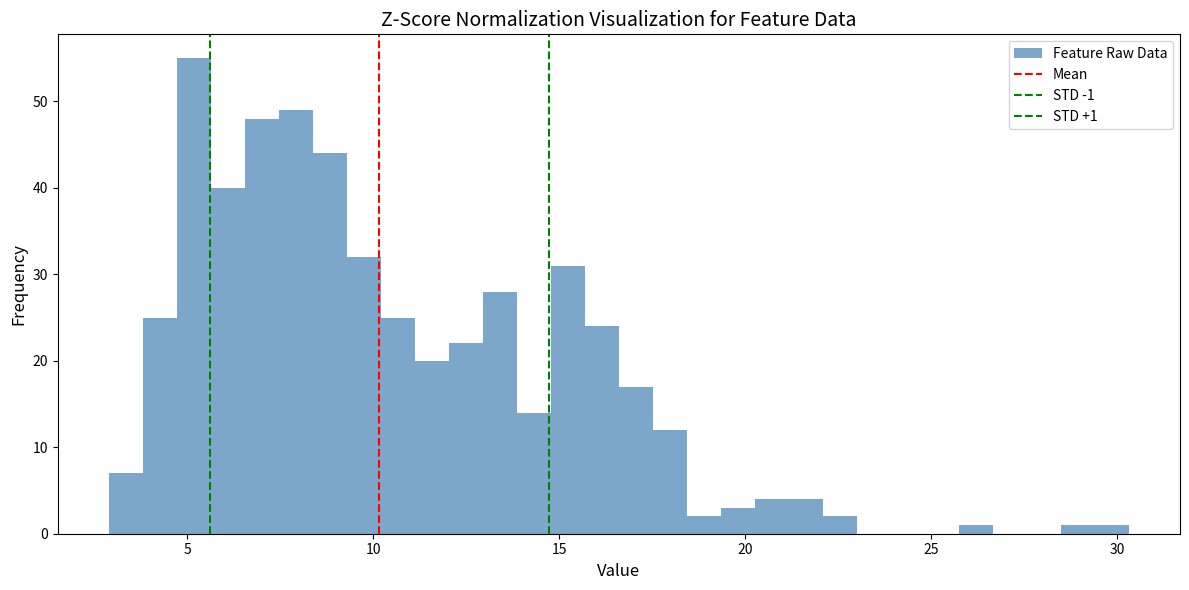

Read against the x-axis, roughly where is the centre of the tallest bar?

5.0